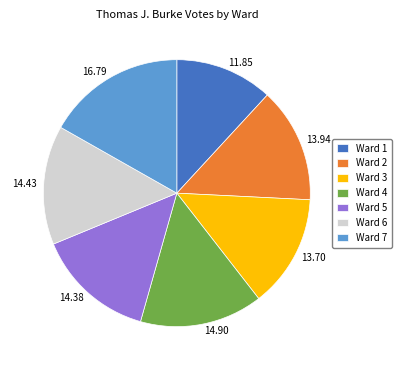

Does Ward 5 represent more than half of the total?

No